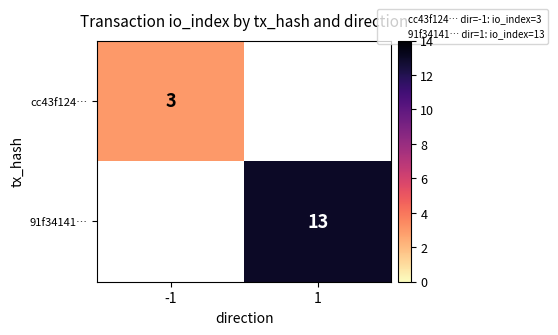

True or false: cc43f124… has a value of 5 at -1.

False